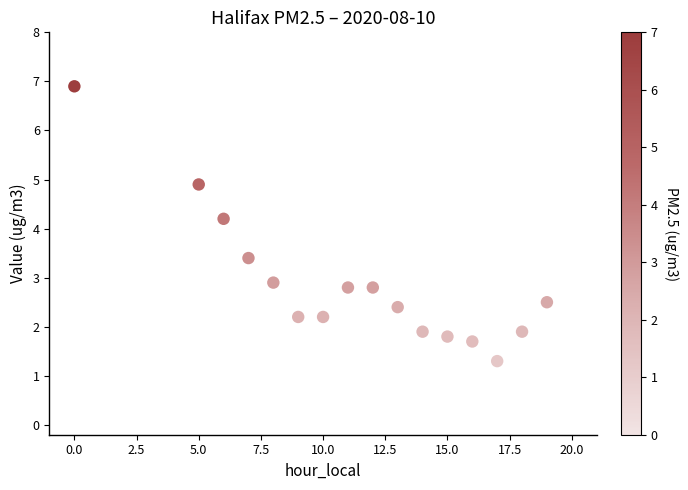

What Y value in the scatter plot is closest to 4?

4.2